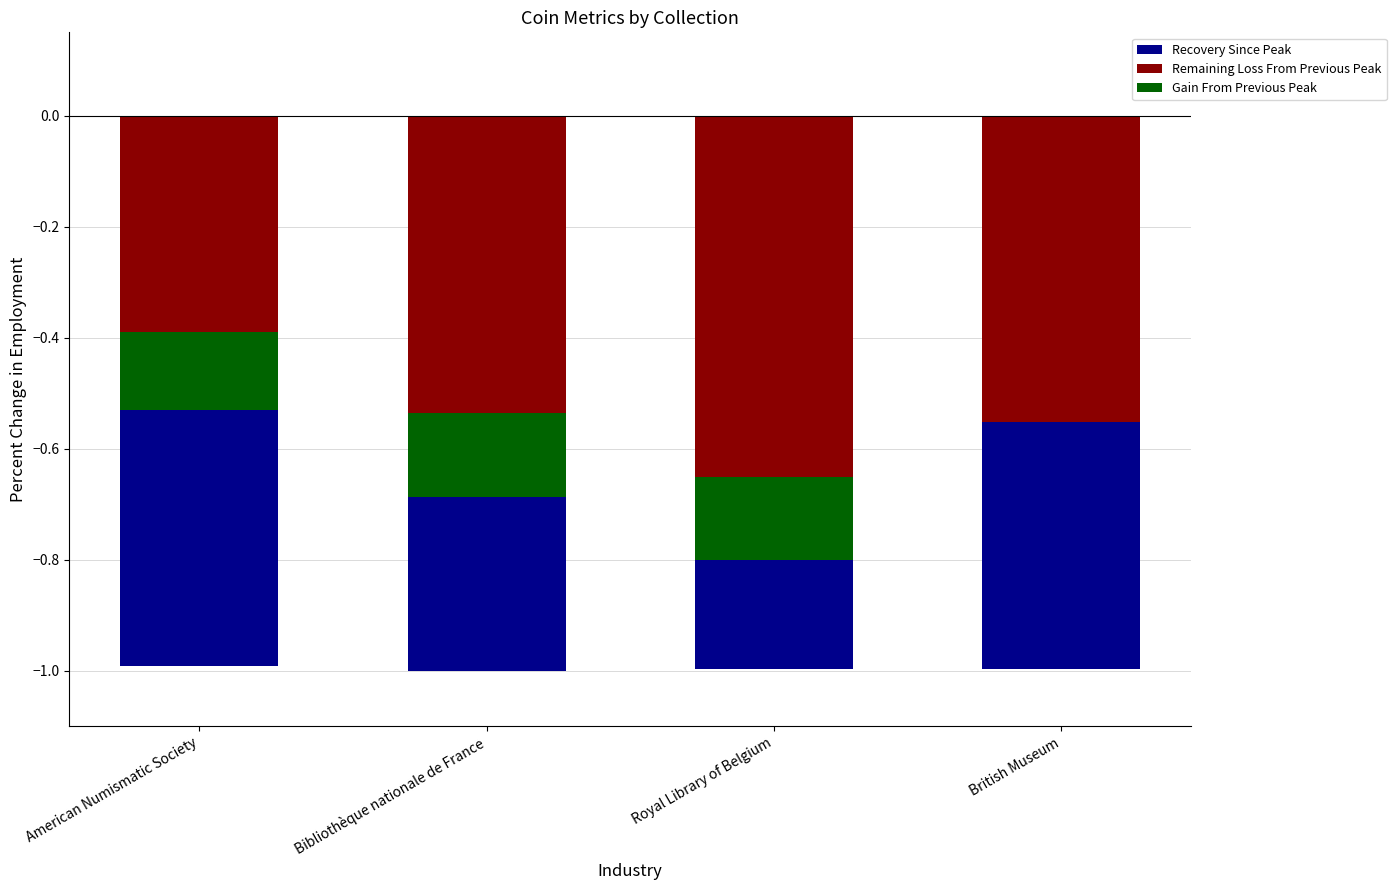

Which series has the largest total across all categories?

Gain From Previous Peak